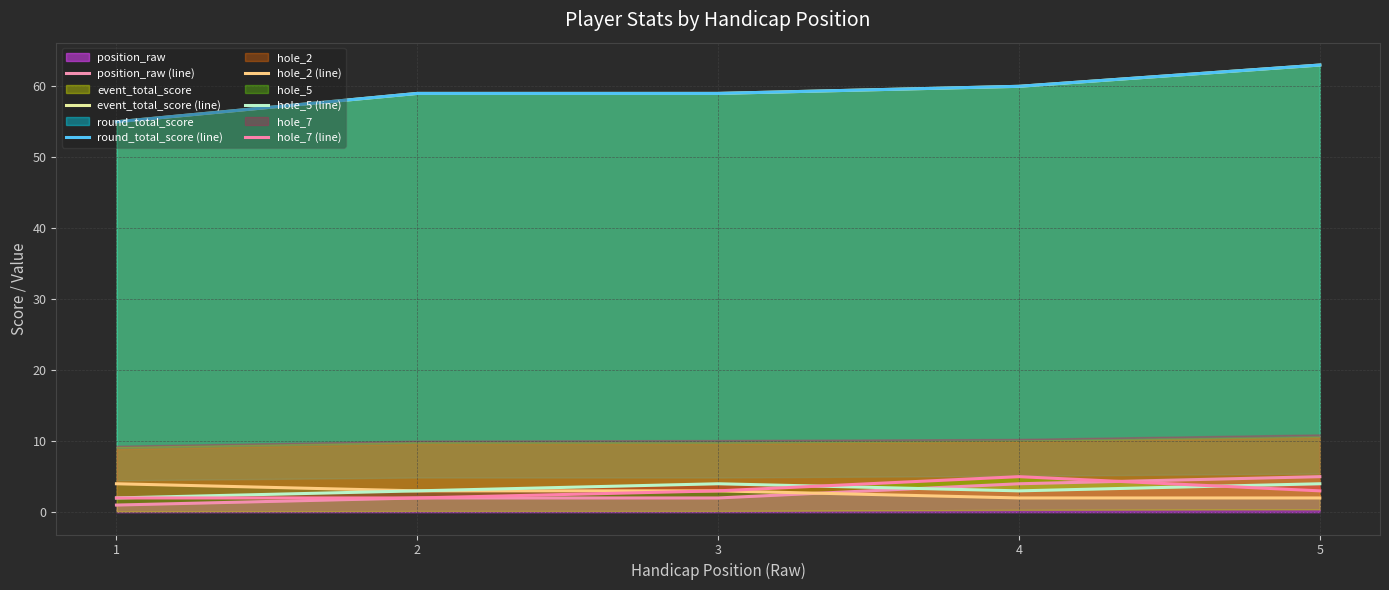

The value of position_raw (line) at 3 is 2. True or false?

True